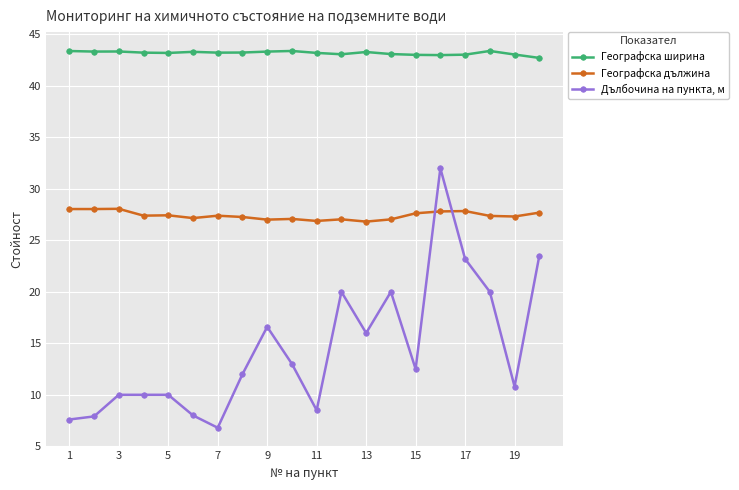

At how many categories does at least one series exceed 40?

20